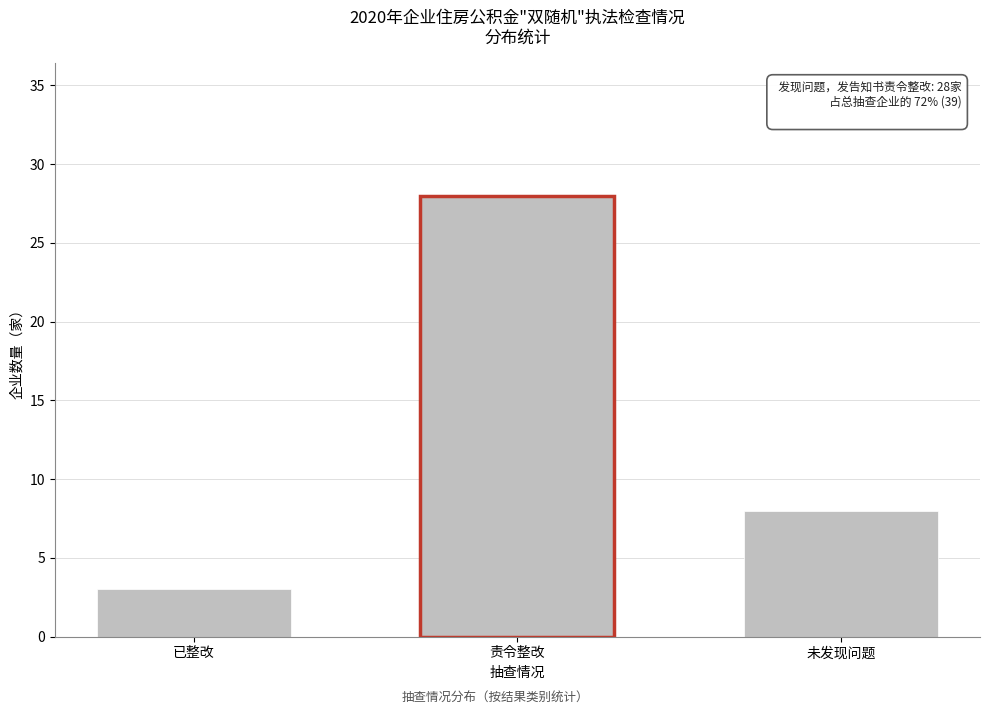

Reading left to right, extract all data points from this chart.

已整改=3	责令整改=28	未发现问题=8